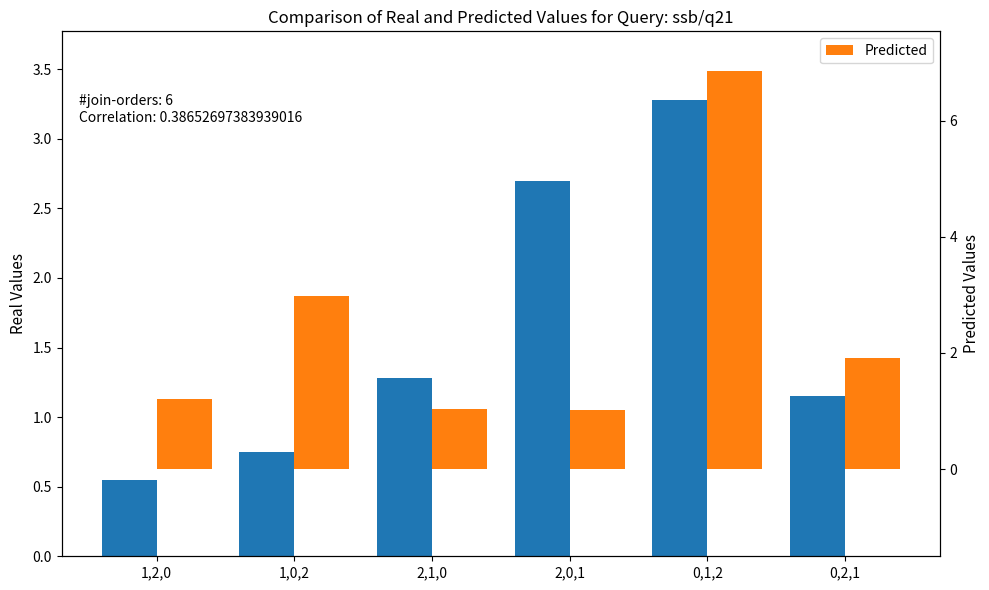

How many groups of bars are there?

6